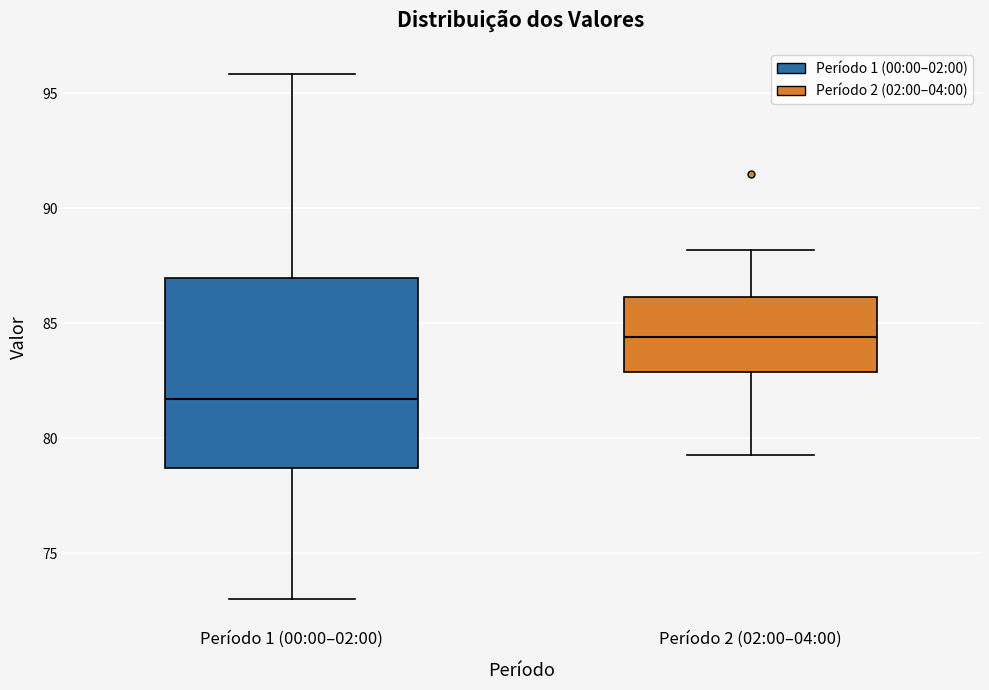

Comparing the boxes themselves (not the whiskers), which one is the tallest?

Período 1 (00:00–02:00)